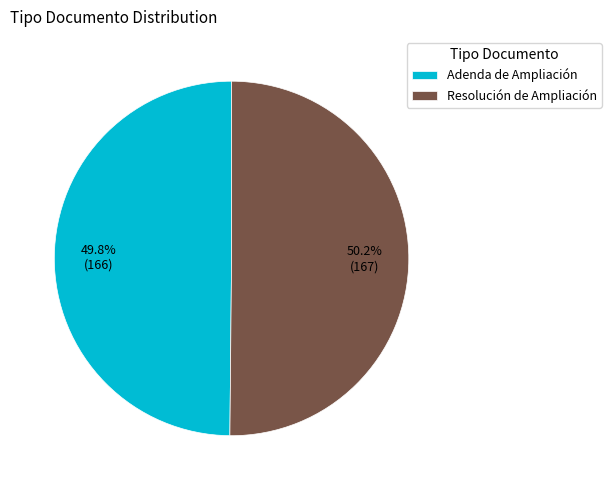

Combined, what portion of the pie is Adenda de Ampliación and Resolución de Ampliación?

100.0%